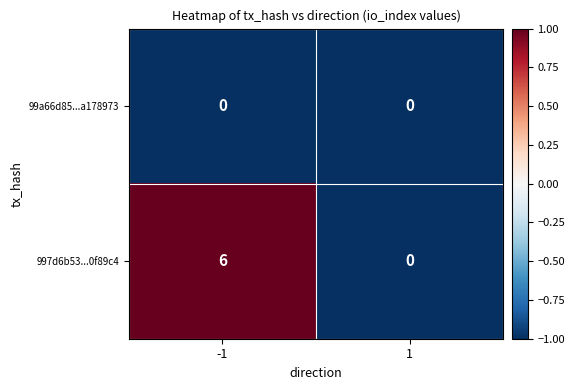

At which category is the sum across all series the highest?

-1